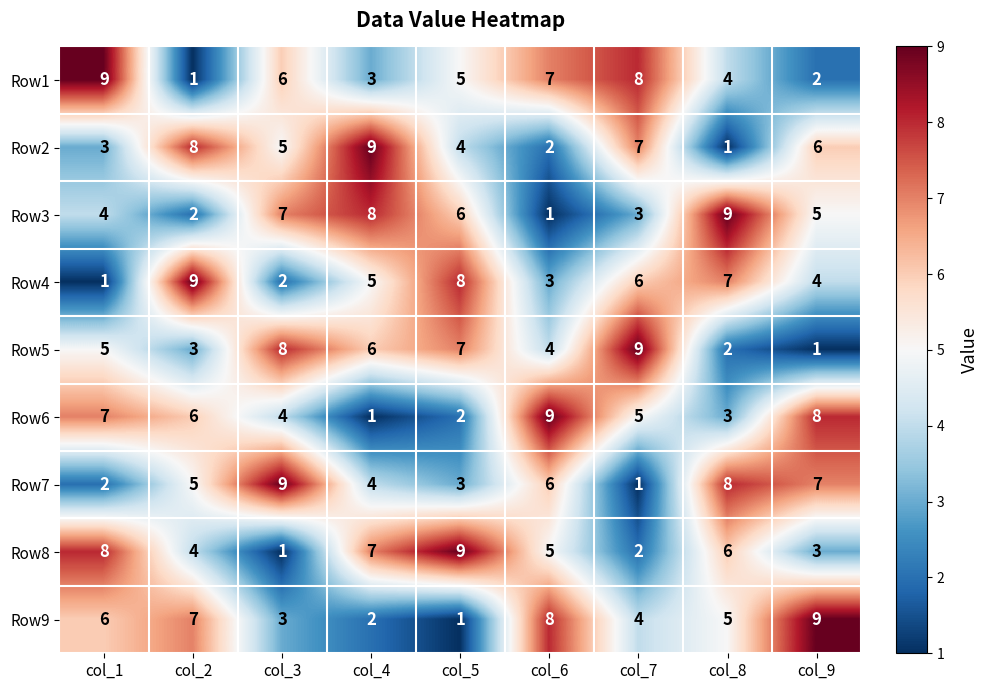

What is the difference between the second highest and minimum values in the Row4 series?

7